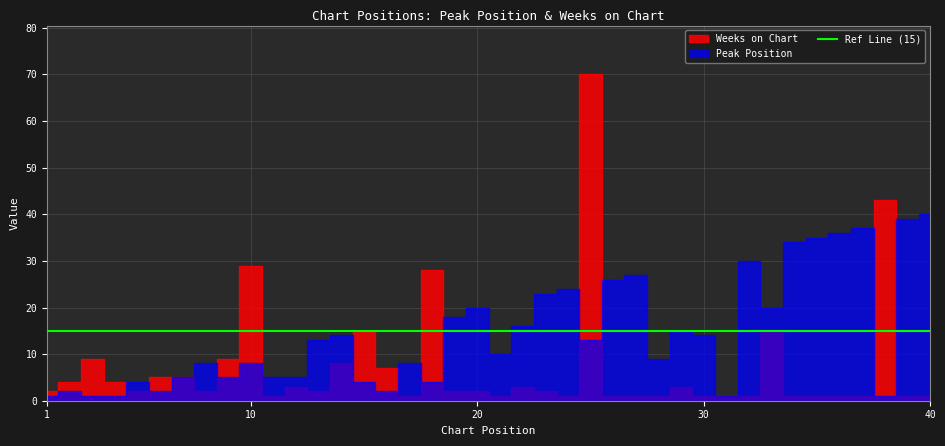

Reading left to right, what are all the values shown in this chart?

Peak Position: 1	2	1	1	4	2	5	8	5	8	5	5	13	14	4	2	8	4	18	20	10	16	23	24	13	26	27	9	15	14	1	30	20	34	35	36	37	1	39	40
Weeks on Chart: 2	4	9	4	2	5	5	2	9	29	1	3	2	8	15	7	1	28	2	2	1	3	2	1	70	1	1	1	3	1	1	1	15	1	1	1	1	43	1	1